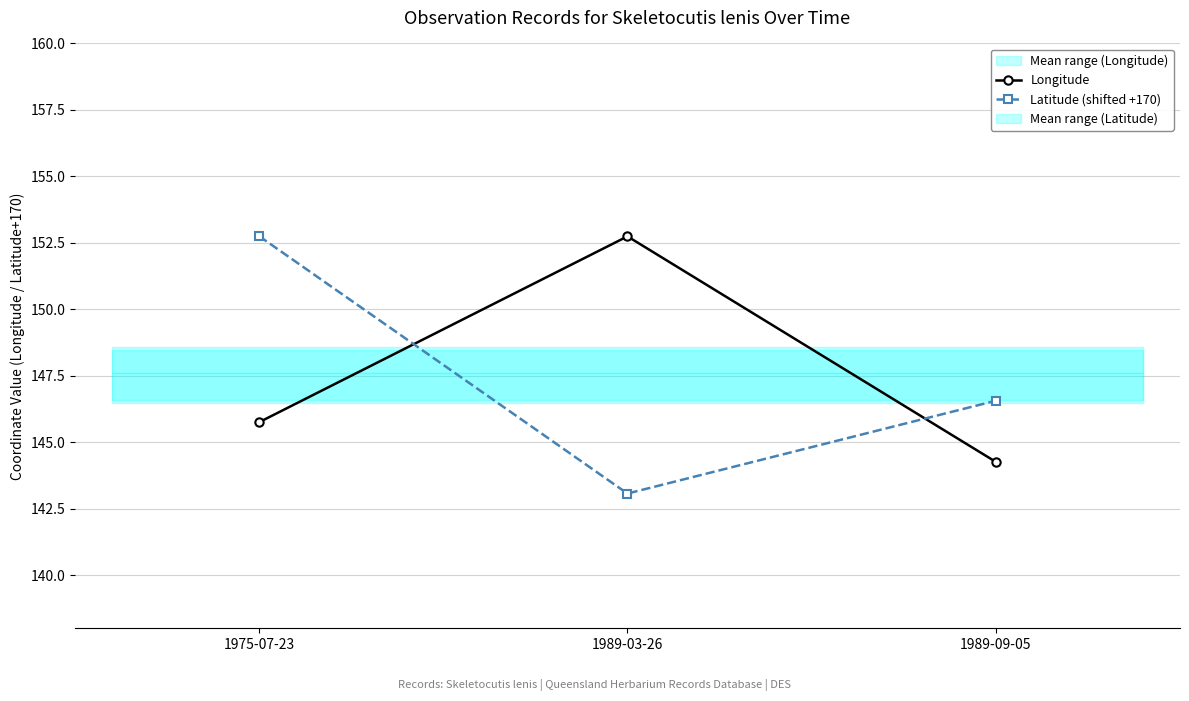

True or false: Latitude (shifted +170) has a value of 221.3 at 1975-07-23.

False